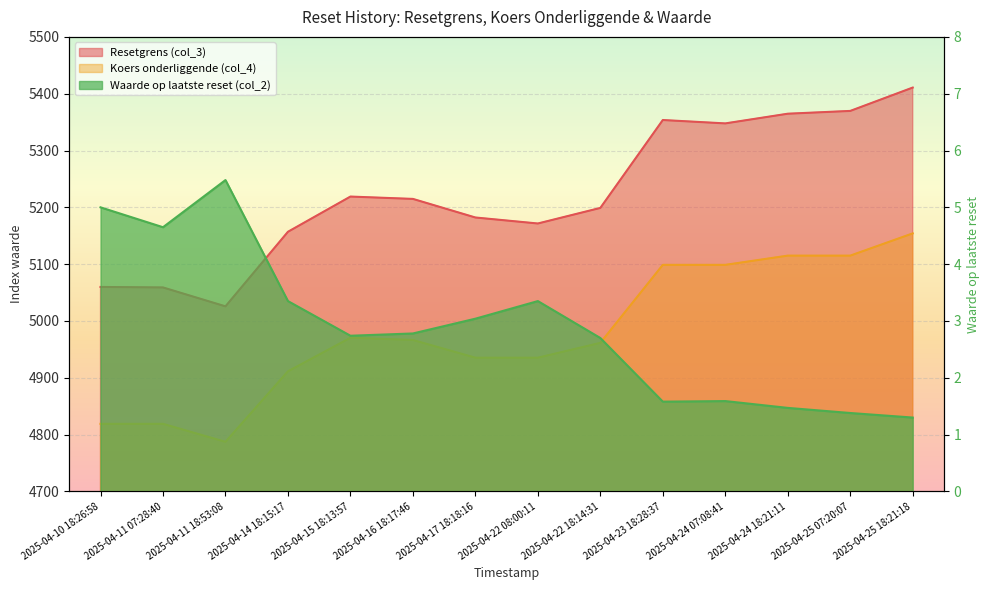

What is the average value of the Koers onderliggende (col_4) series?

4977.6